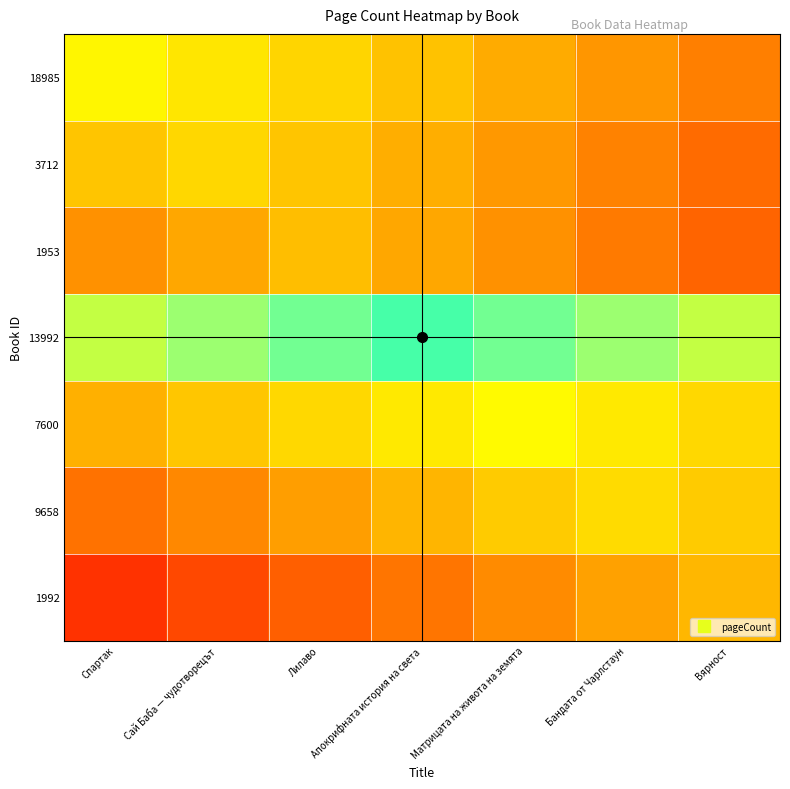

Reading right to left, list all the values displayed in this chart.

18985: Вярност=172	Бандата от Чарлстаун=202	Матрицата на живота на земята=232	Апокрифната история на света=262	Лилаво=292	Сай Баба — чудотворецът=322	Спартак=352
3712: Вярност=146	Бандата от Чарлстаун=176	Матрицата на живота на земята=206	Апокрифната история на света=236	Лилаво=266	Сай Баба — чудотворецът=296	Спартак=266
1953: Вярност=136	Бандата от Чарлстаун=166	Матрицата на живота на земята=196	Апокрифната история на света=226	Лилаво=256	Сай Баба — чудотворецът=226	Спартак=196
13992: Вярност=412	Бандата от Чарлстаун=442	Матрицата на живота на земята=472	Апокрифната история на света=502	Лилаво=472	Сай Баба — чудотворецът=442	Спартак=412
7600: Вярност=298	Бандата от Чарлстаун=328	Матрицата на живота на земята=358	Апокрифната история на света=328	Лилаво=298	Сай Баба — чудотворецът=268	Спартак=238
9658: Вярност=274	Бандата от Чарлстаун=304	Матрицата на живота на земята=274	Апокрифната история на света=244	Лилаво=214	Сай Баба — чудотворецът=184	Спартак=154
1992: Вярност=248	Бандата от Чарлстаун=218	Матрицата на живота на земята=188	Апокрифната история на света=158	Лилаво=128	Сай Баба — чудотворецът=98	Спартак=68